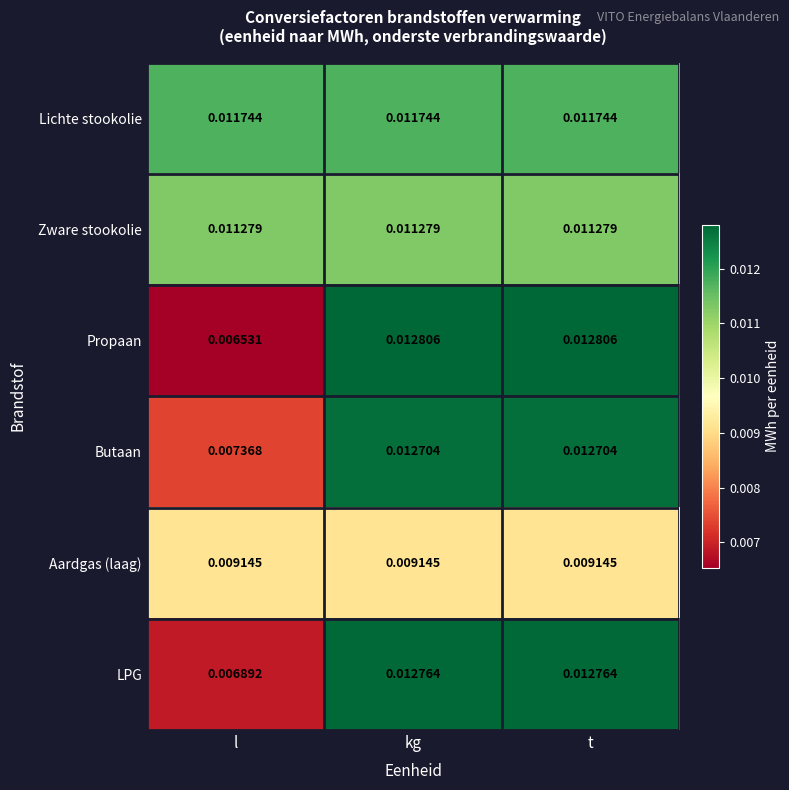

Which series has the largest total across all categories?

Lichte stookolie